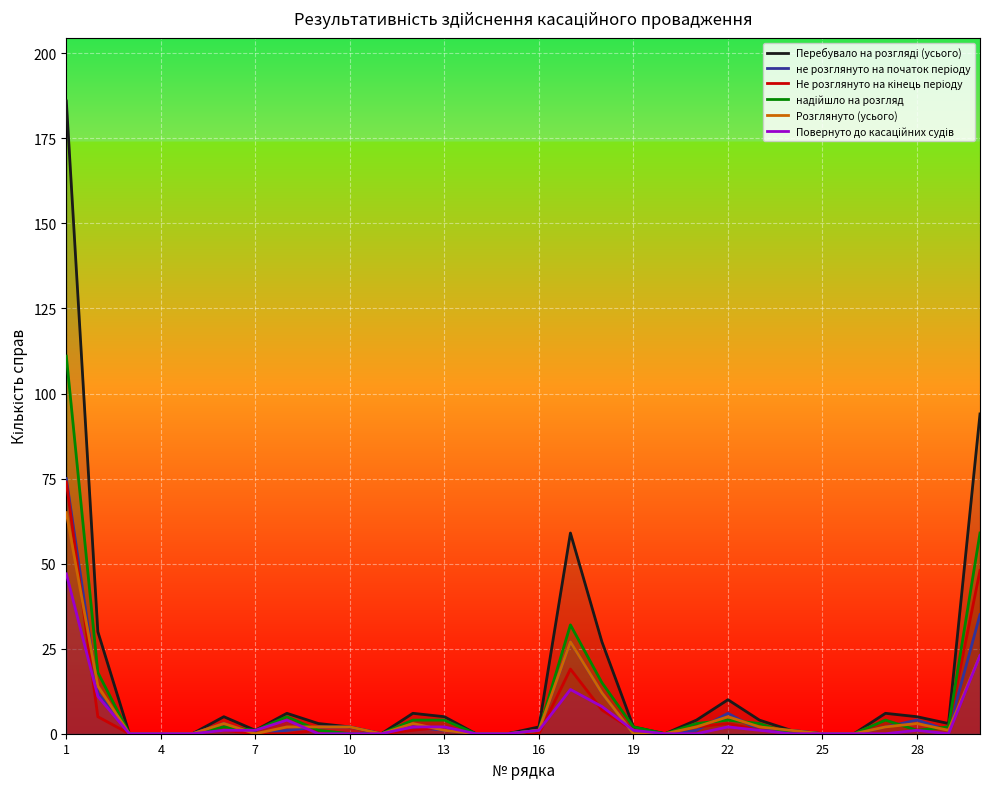

True or false: не розглянуто на початок періоду and Перебувало на розгляді (усього) cross at least once.

False